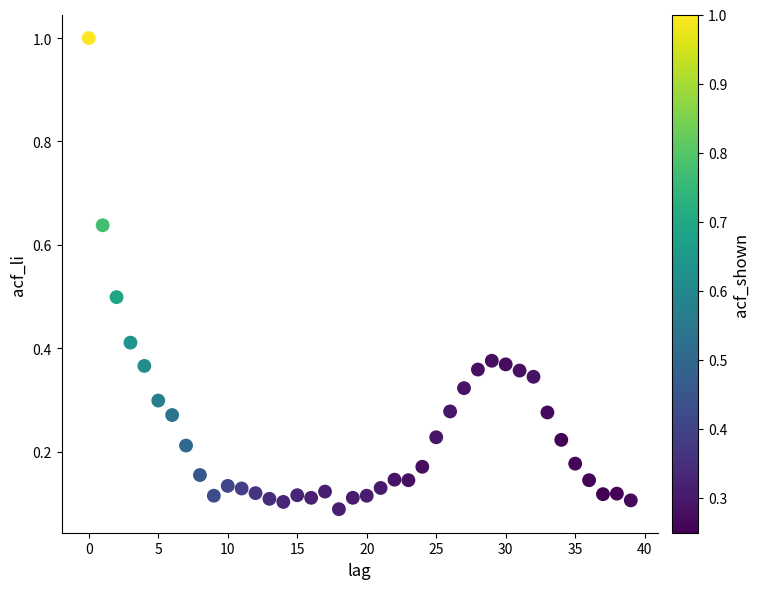

What is the range of Y values (max minus min)?

0.9